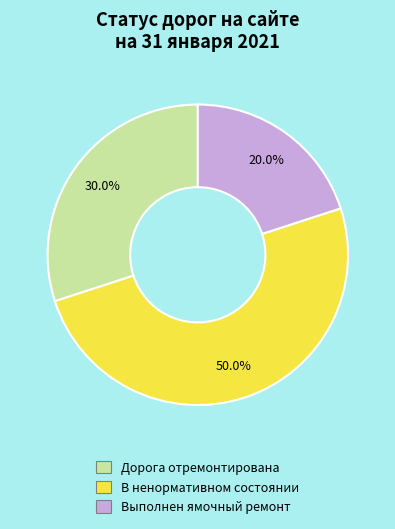

Rank the categories by value from lowest to highest.

Выполнен ямочный ремонт, Дорога отремонтирована, В ненормативном состоянии